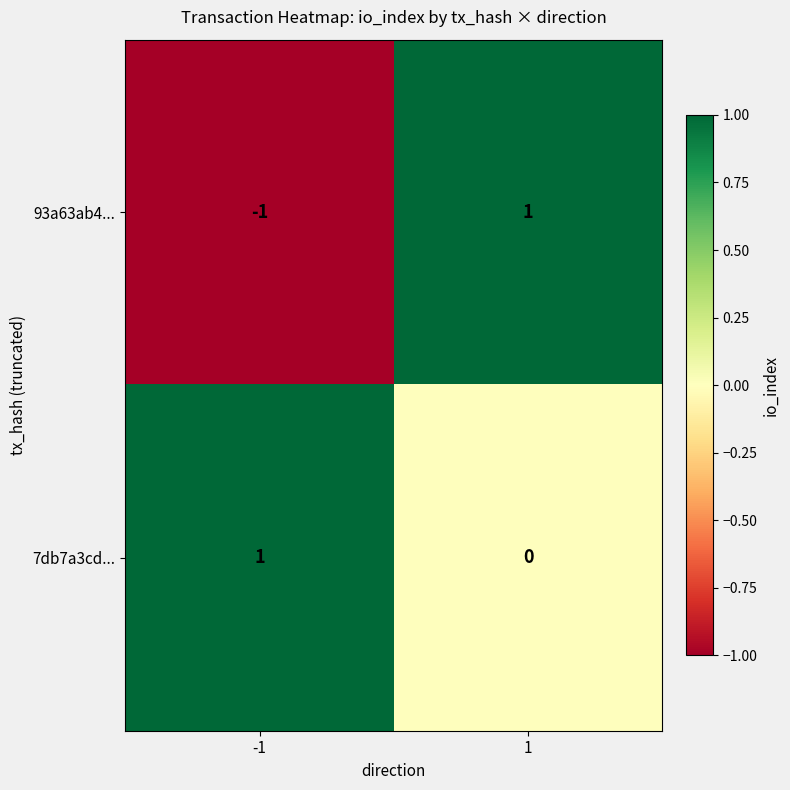

What is the minimum value shown in the chart?

-1